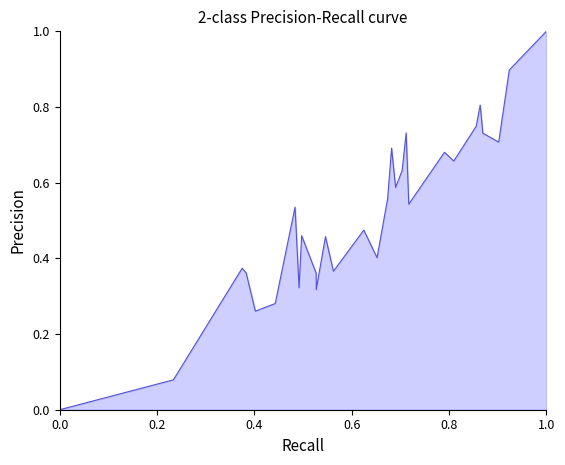

Count the number of values greater than 0.

28